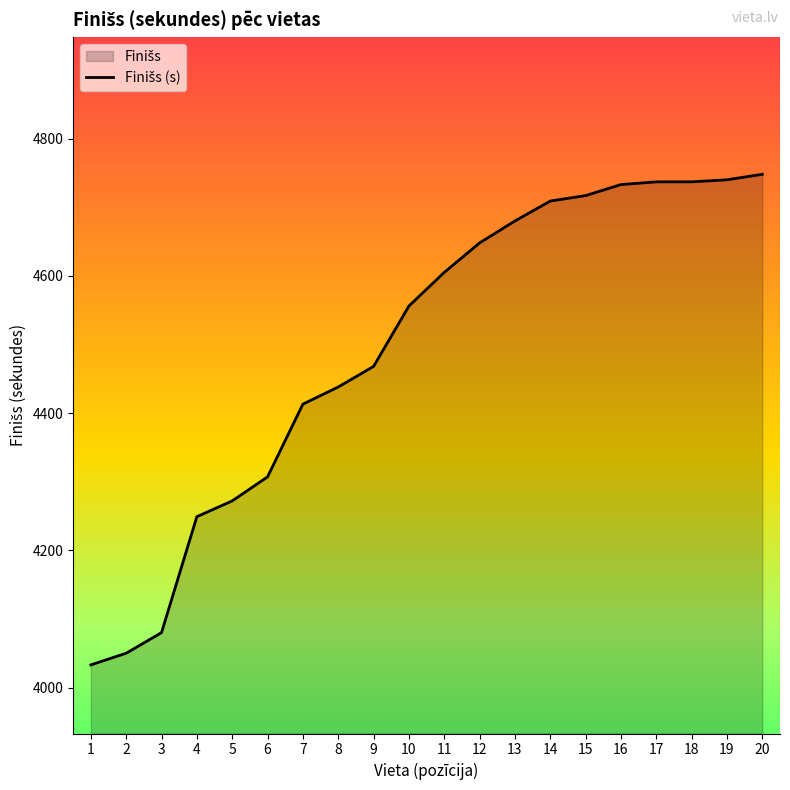

Between 18 and 8, which is larger?

18